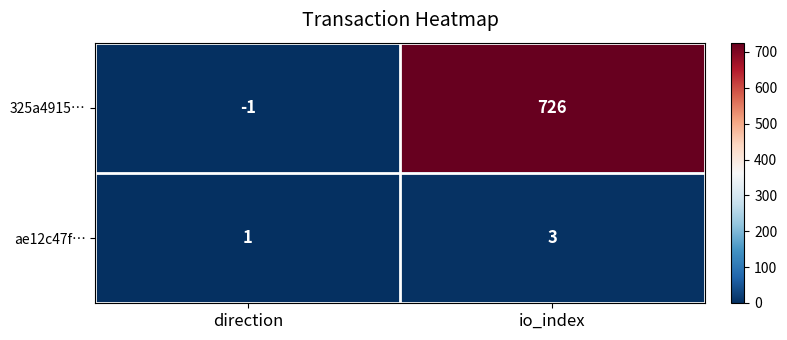

At io_index, list the series in order from largest to smallest.

325a4915…, ae12c47f…